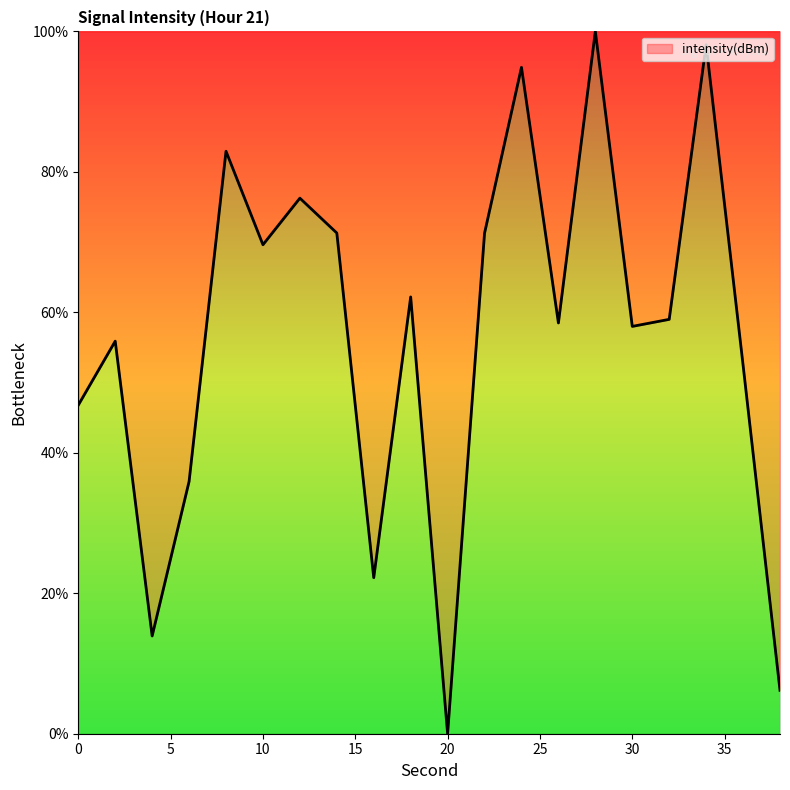

Does the chart display data point markers on the line(s)?

No